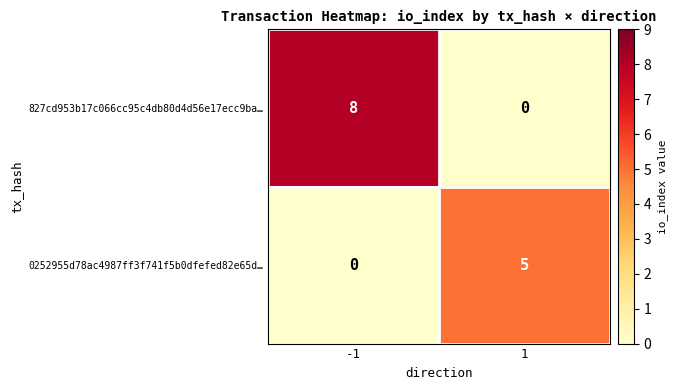

What is the sum of the 0252955d78ac4987ff3f741f5b0dfefed82e65d… values at 1 and -1?

5